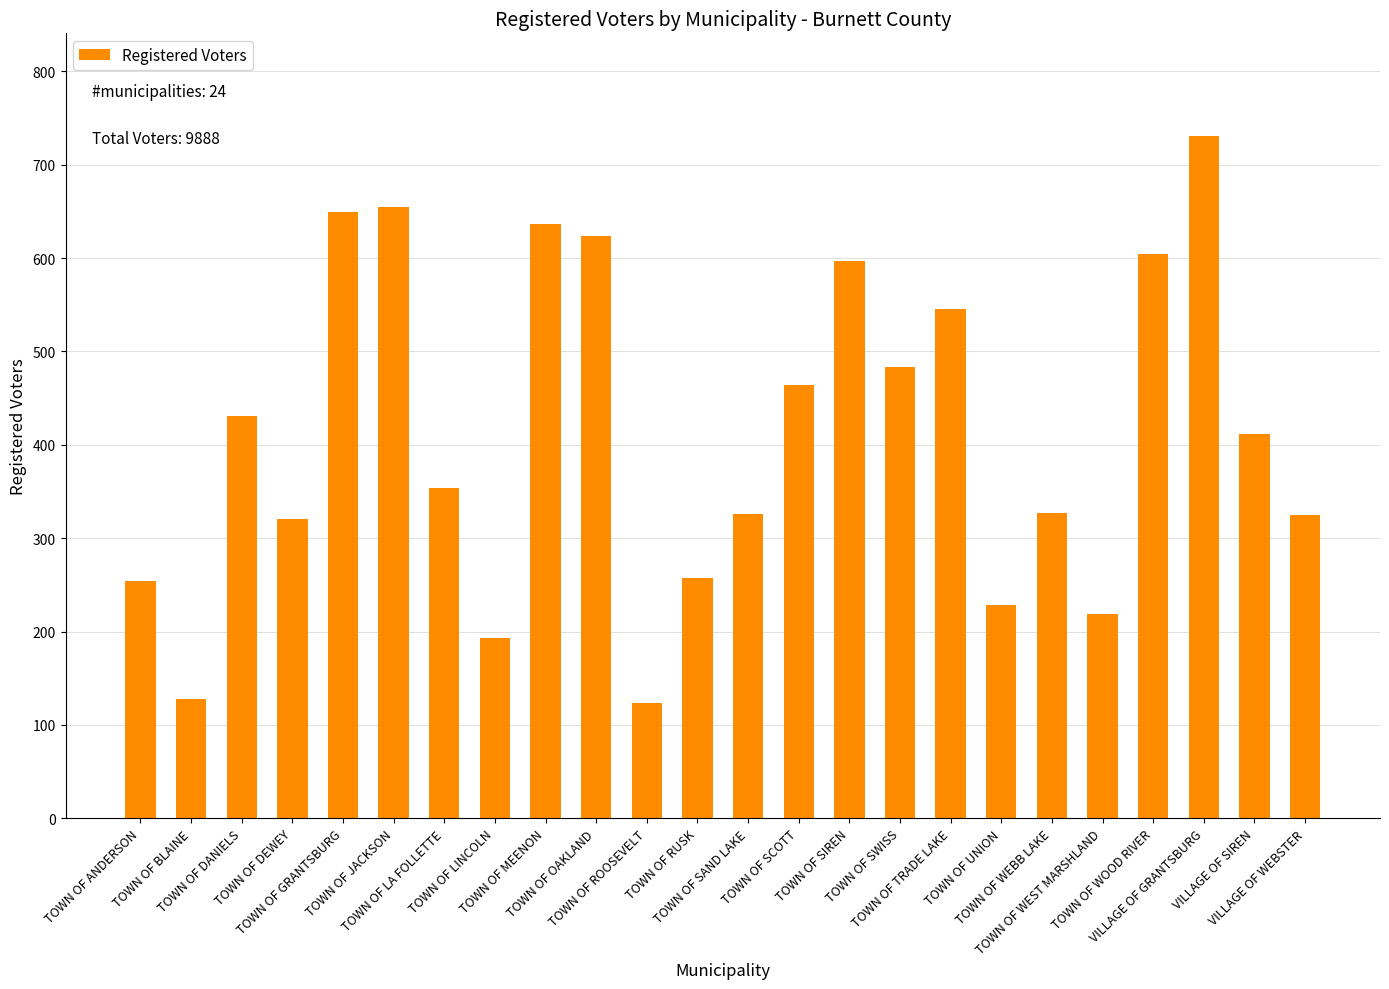

What is the label of the 20th bar from the left?

TOWN OF WEST MARSHLAND